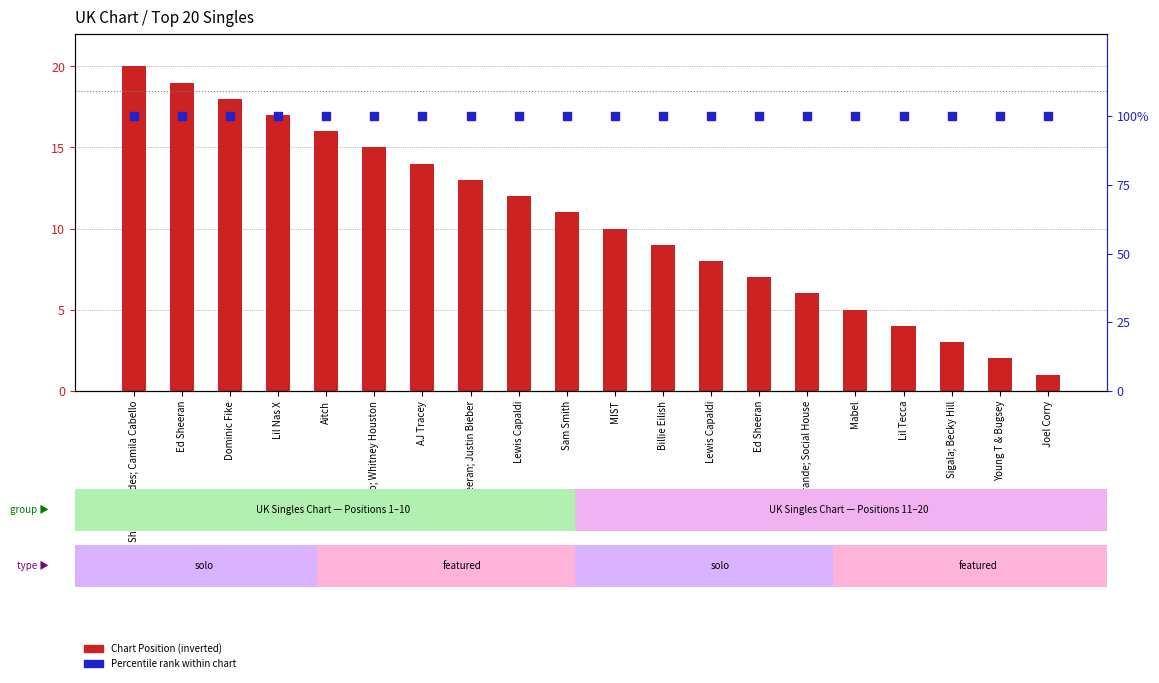

What are all the series names shown in the legend?

Chart Position (inverted), Percentile rank within chart